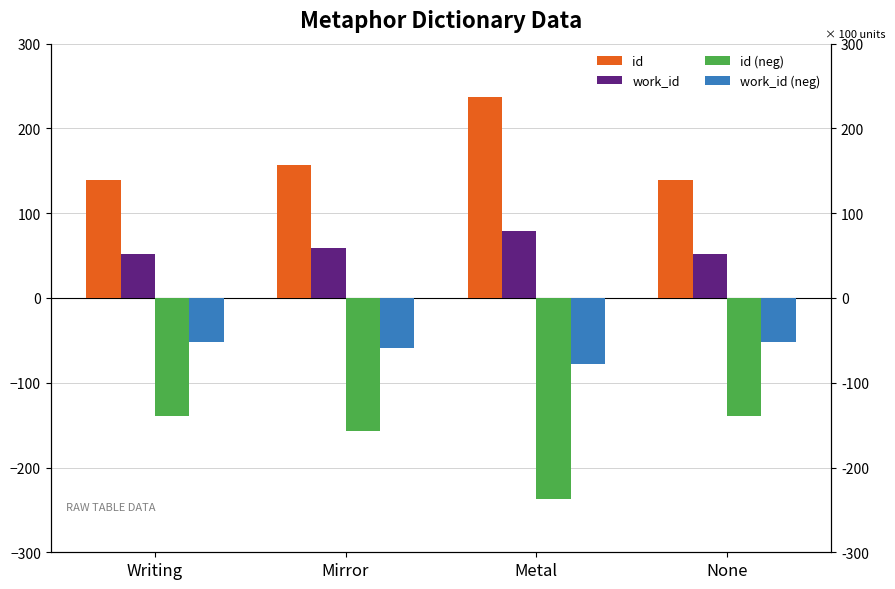

What are all the series names shown in the legend?

id, work_id, id (neg), work_id (neg)